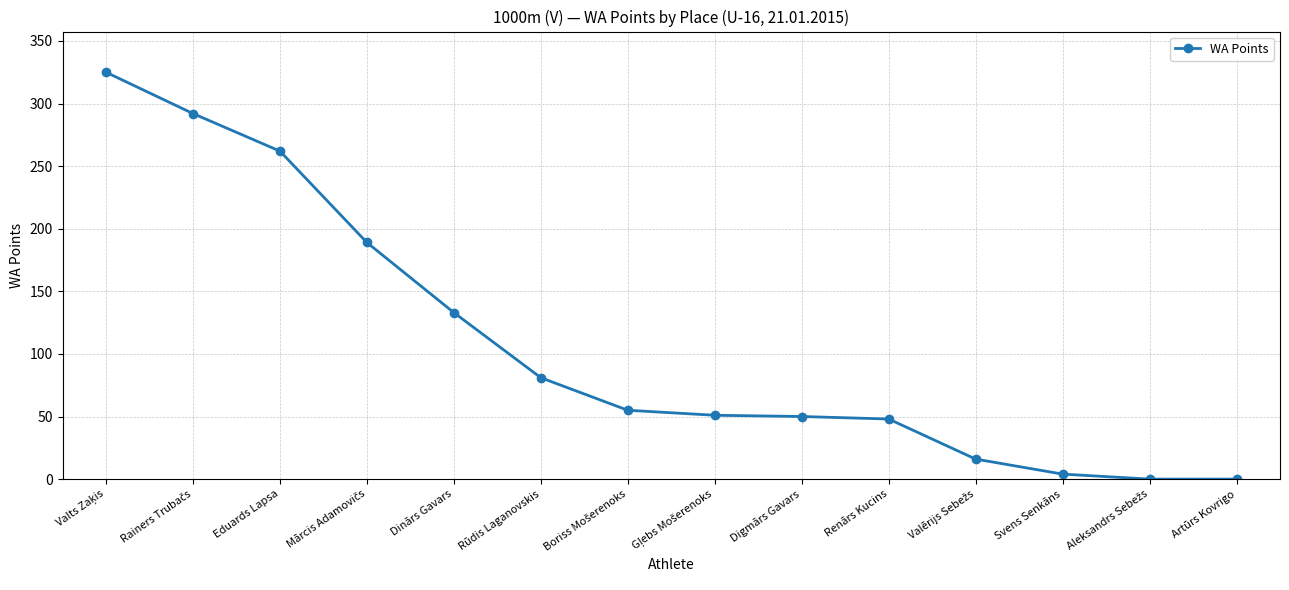

Is this an area chart (filled region under the line)?

No